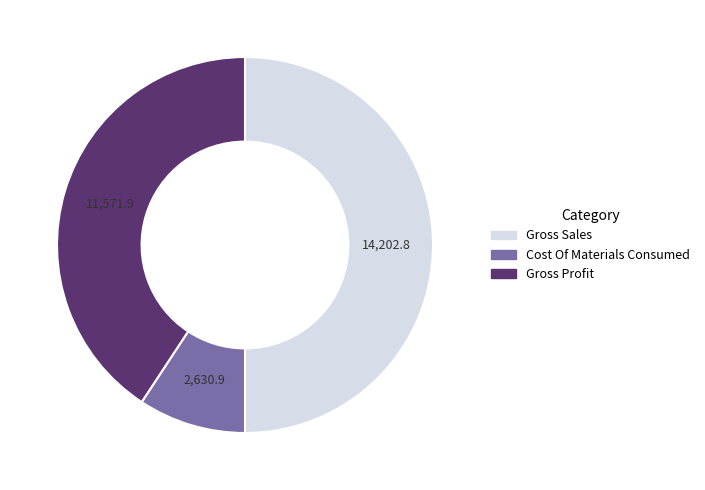

What is the ratio of the value at Gross Profit to the value at Cost Of Materials Consumed?

4.4